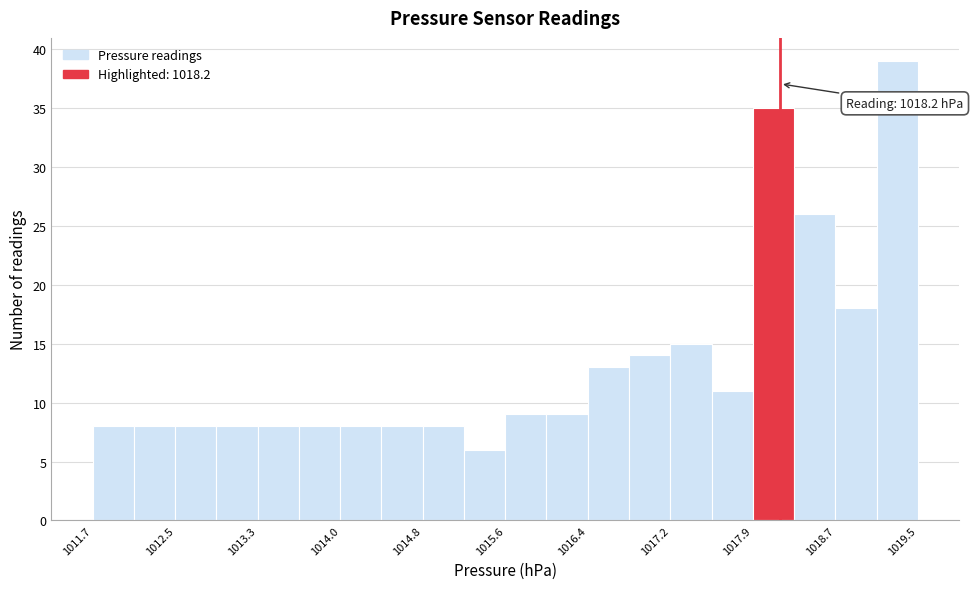

Around what value on the x-axis is the tallest bar? Give the approximate position of its centre, as read against the axis.

1019.3